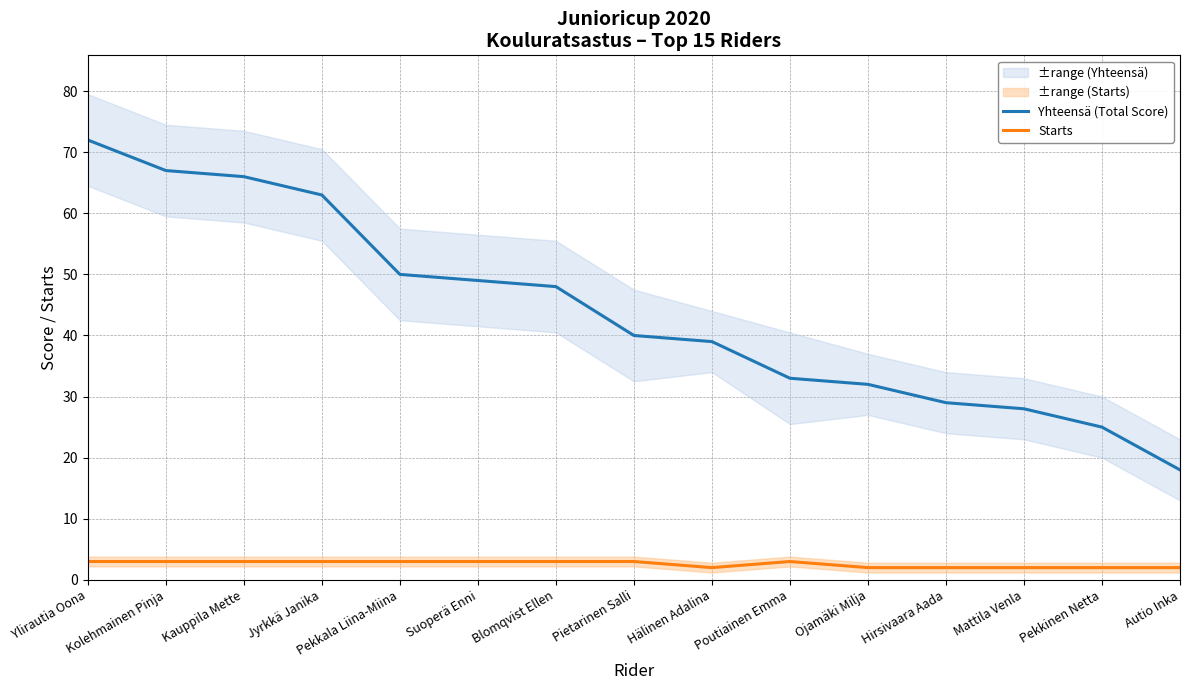

Which series has the largest total across all categories?

Yhteensä (Total Score)